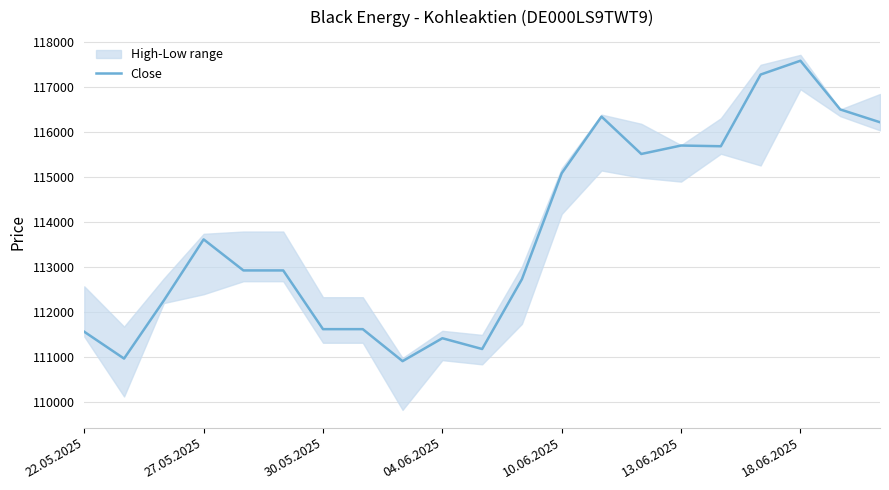

Read the value at 16, to the nearest 50.

115700